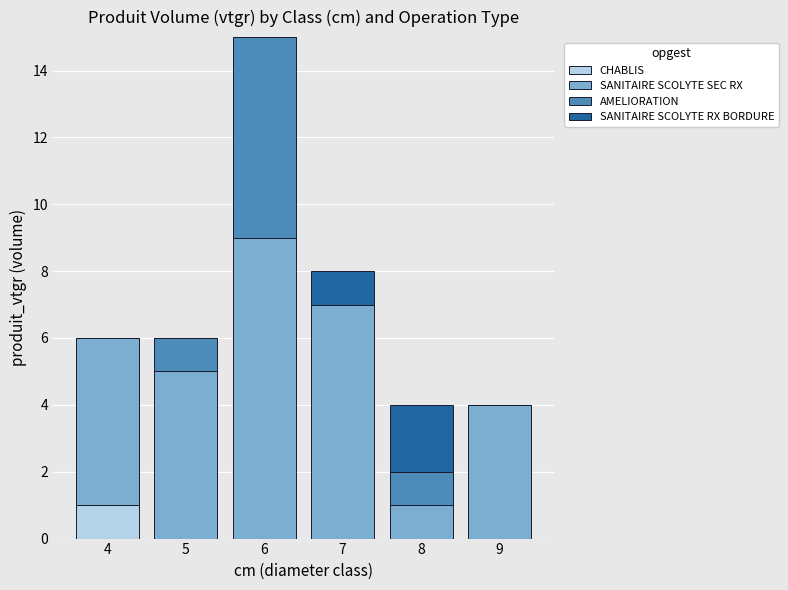

At which category is the sum across all series the highest?

6